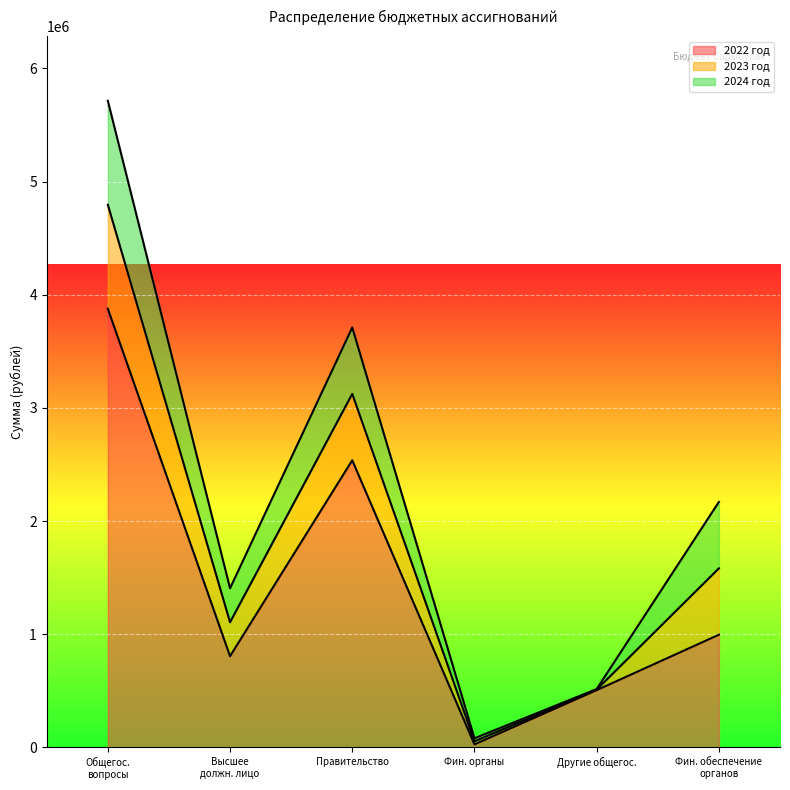

At which category does the chart reach its peak across all series?

ОБЩЕГОСУДАРСТВЕННЫЕ ВОПРОСЫ